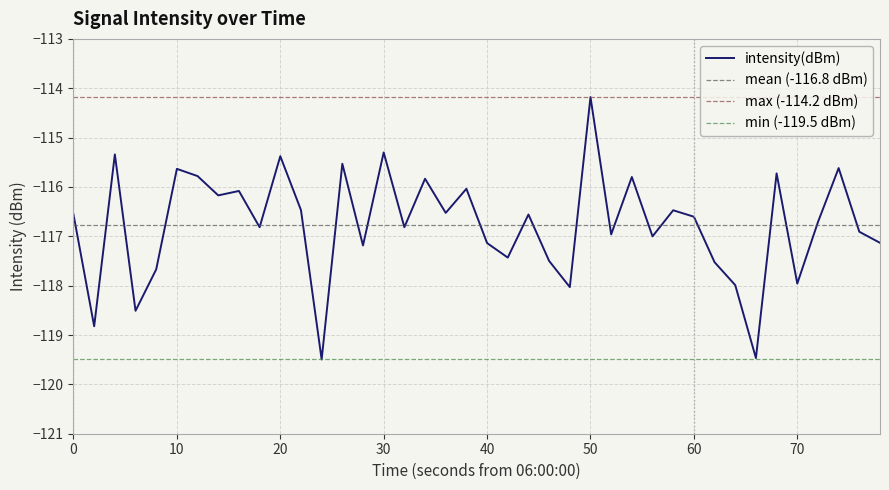

Reading left to right, list all the values displayed in this chart.

-116.6	-118.8	-115.3	-118.5	-117.7	-115.6	-115.8	-116.2	-116.1	-116.8	-115.4	-116.5	-119.5	-115.5	-117.2	-115.3	-116.8	-115.8	-116.5	-116.0	-117.1	-117.4	-116.6	-117.5	-118.0	-114.2	-117.0	-115.8	-117.0	-116.5	-116.6	-117.5	-118.0	-119.5	-115.7	-118.0	-116.7	-115.6	-116.9	-117.1